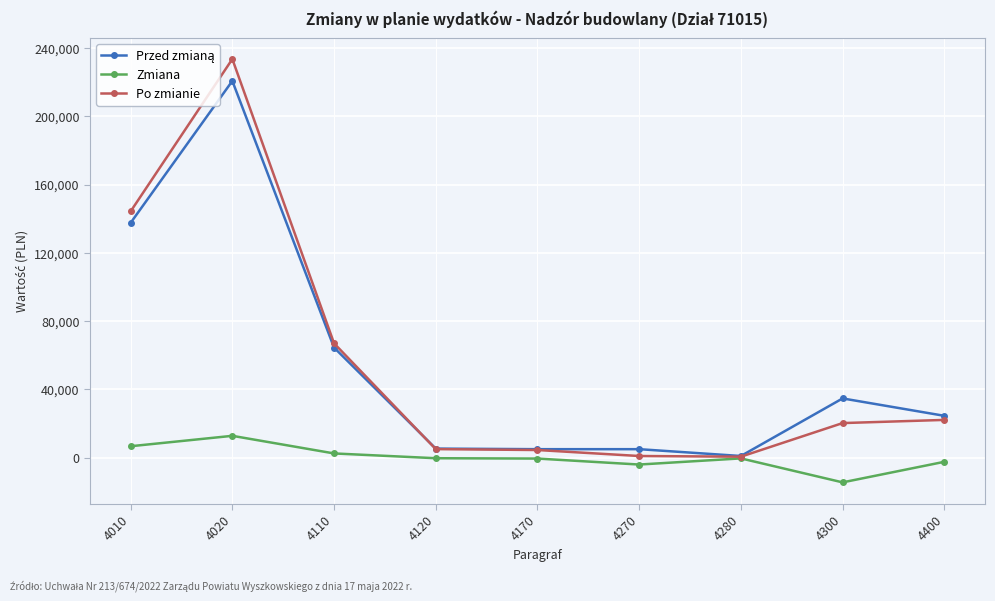

Which series has the largest range (max minus min)?

Po zmianie